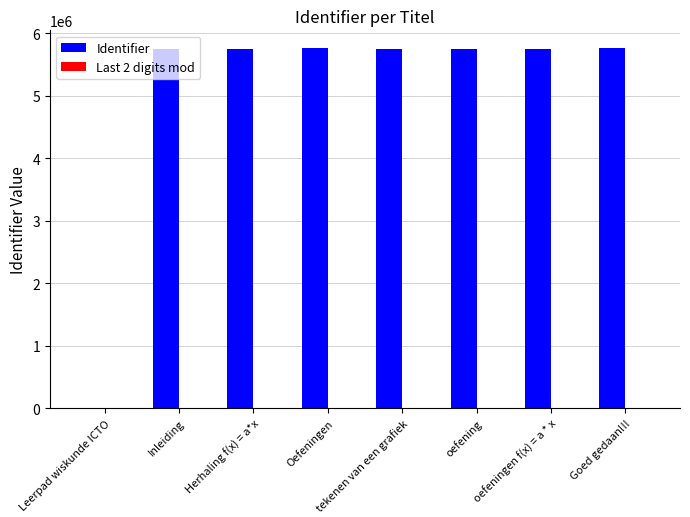

Is it true that Identifier equals 5755008 at Goed gedaan!!!?

True